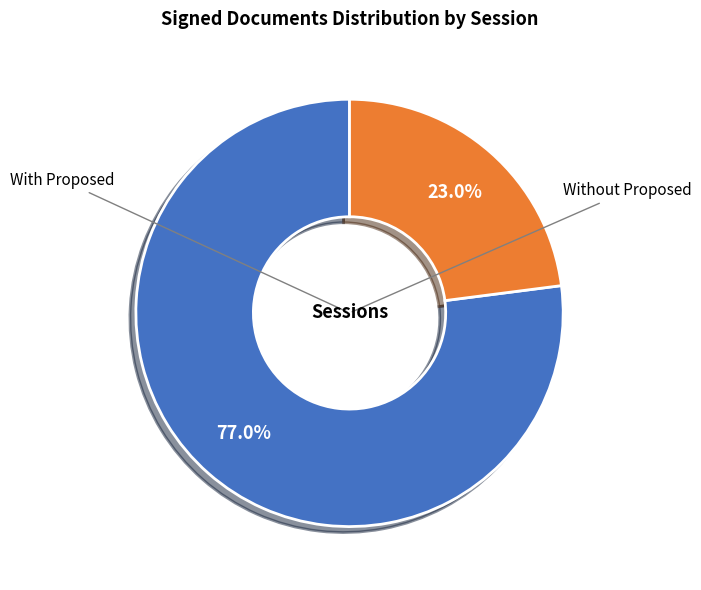

Is there a majority slice in this chart?

Yes